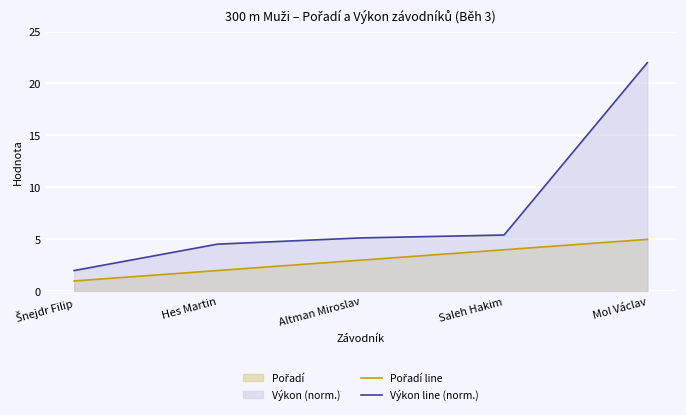

How many values in the Pořadí line series exceed 3?

2